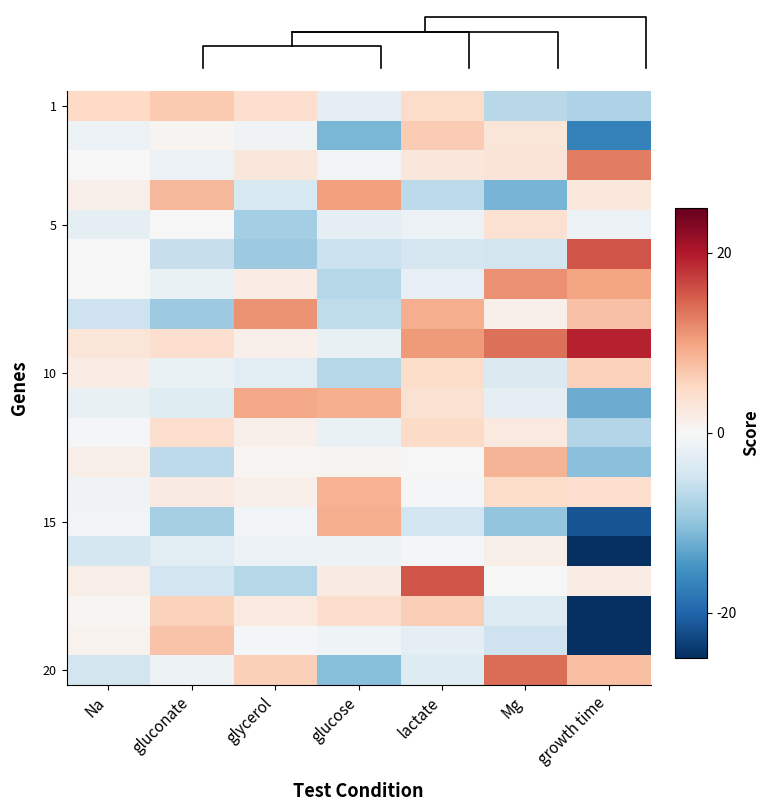

How many values in the 10 series are below -1?

4